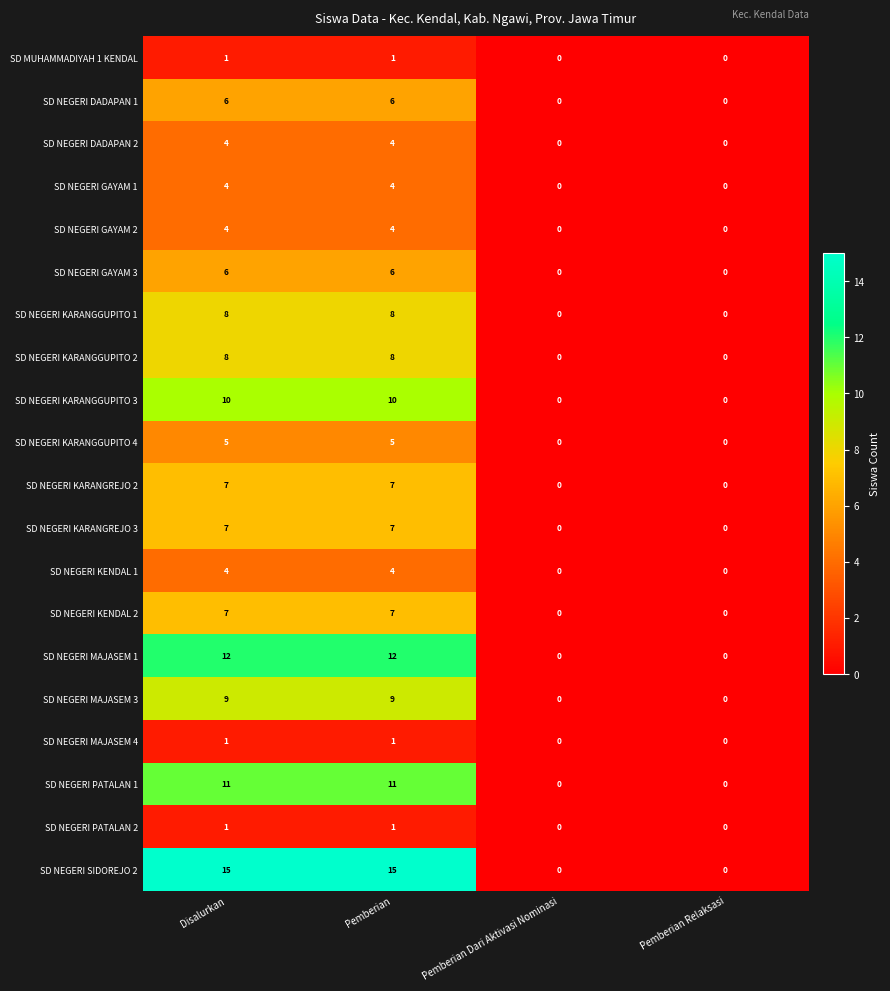

How many SD NEGERI KARANGREJO 3 values are between 0 and 7?

4